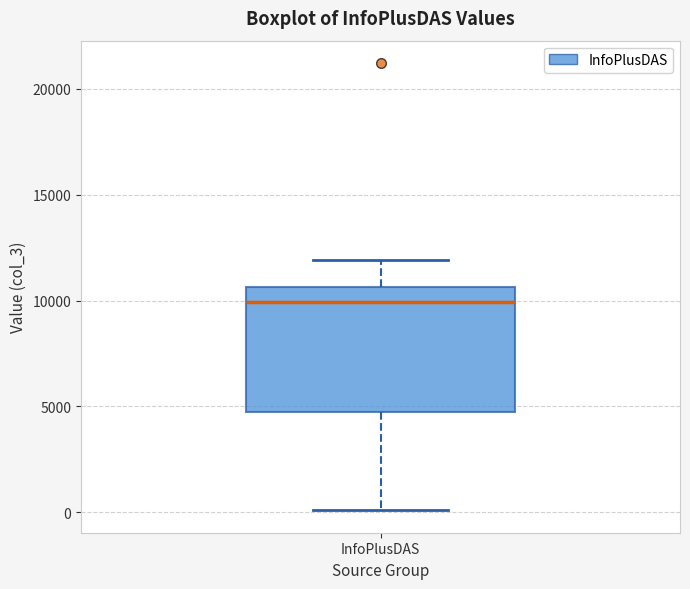

Transcribe this box plot: give where the median line is, the range the box spans, and where the two whiskers end, as read against the y-axis. The values are not printed on the chart, so give them approximately, as read against the axis.

median 10000, box 4500 to 10500, whiskers 0 to 12000